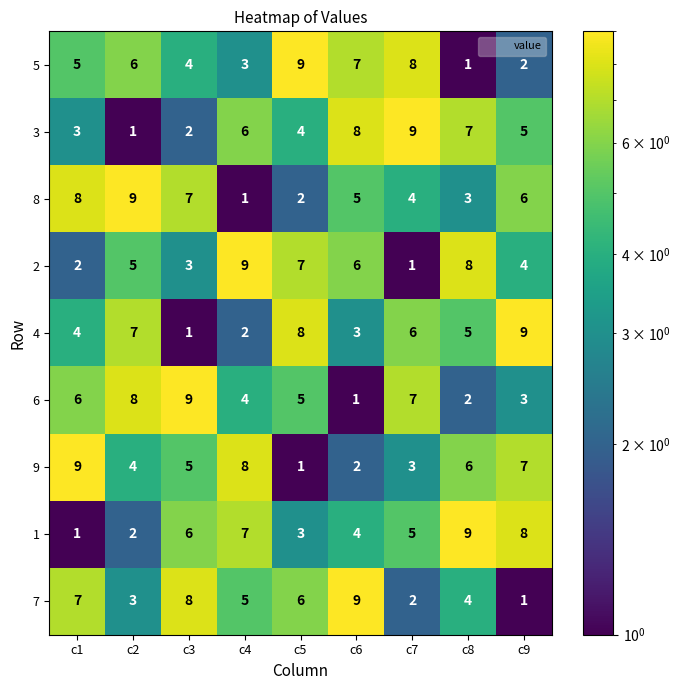

Where is 9 nearest to the value 5?

c3